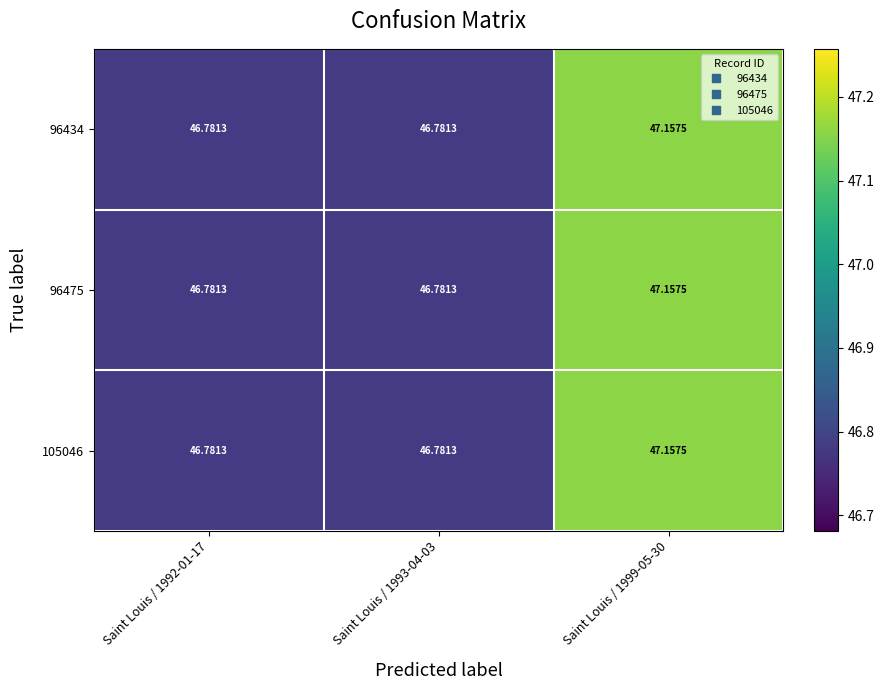

What is the minimum value shown in the chart?

46.8